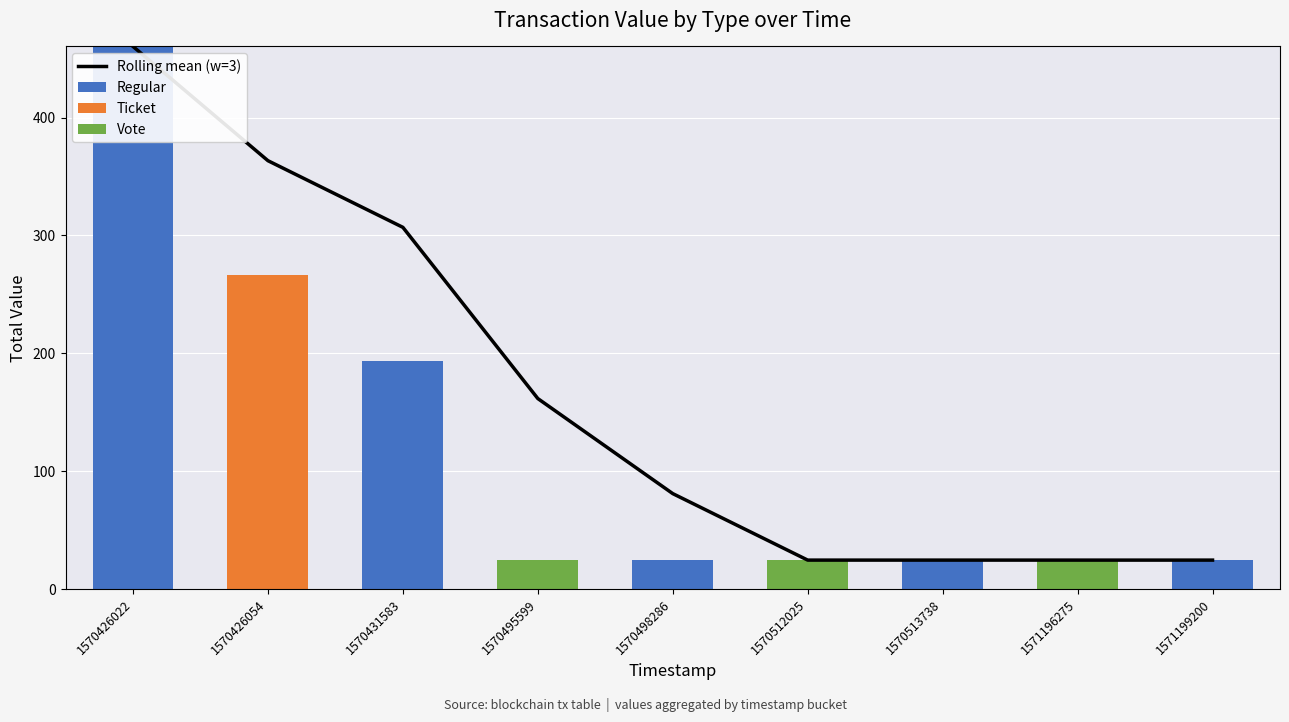

What is the difference between the Regular values at 1571196275 and 1570498286?

24.6